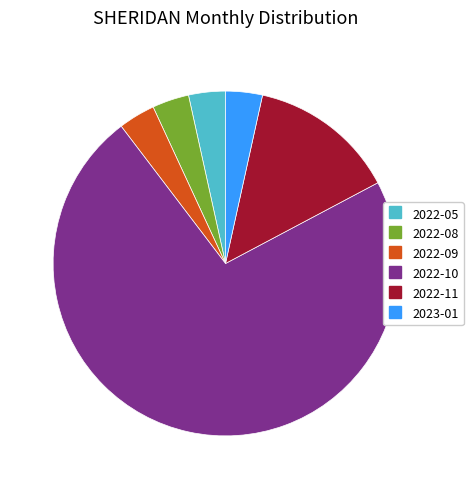

Is it true that 2022-11 is 6% of the pie?

False